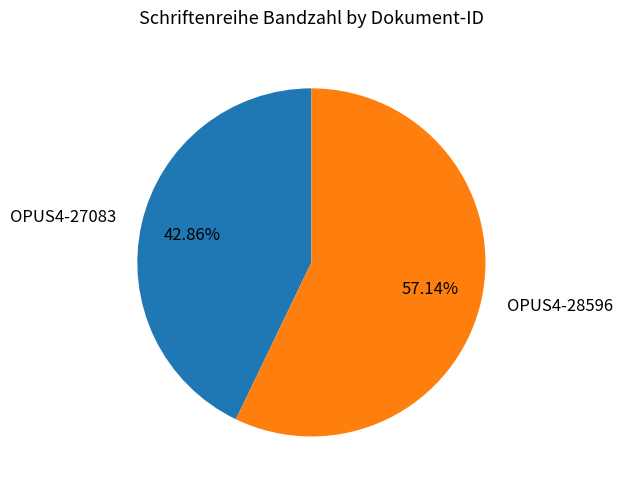

Which category has the smallest portion of the pie?

OPUS4-27083